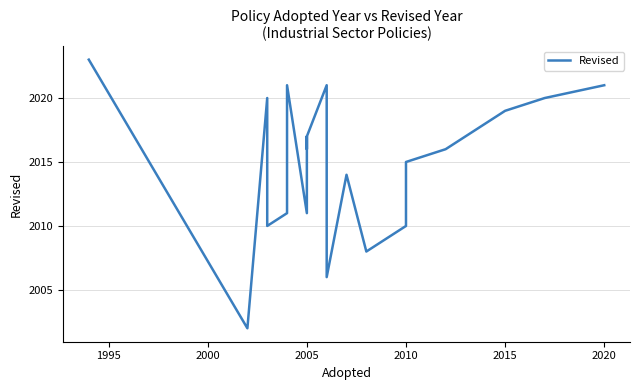

What is the label of the 24th point from the left?

2020